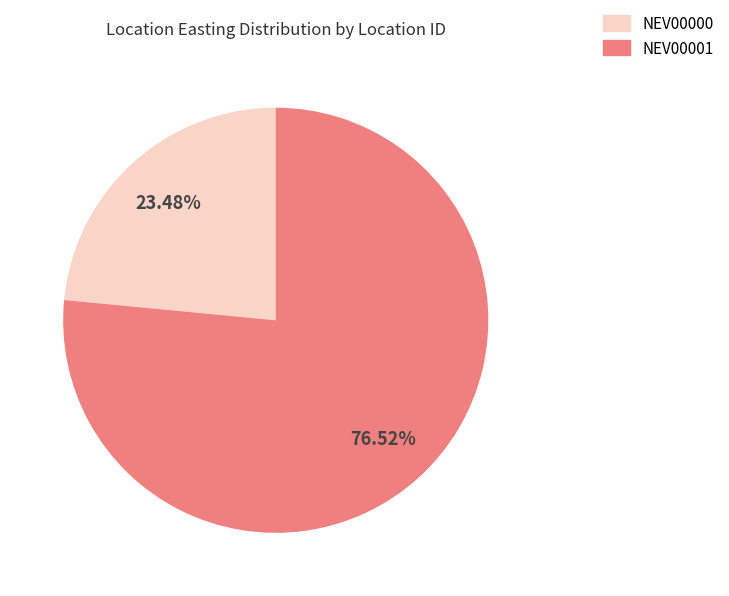

Is there a majority slice in this chart?

Yes